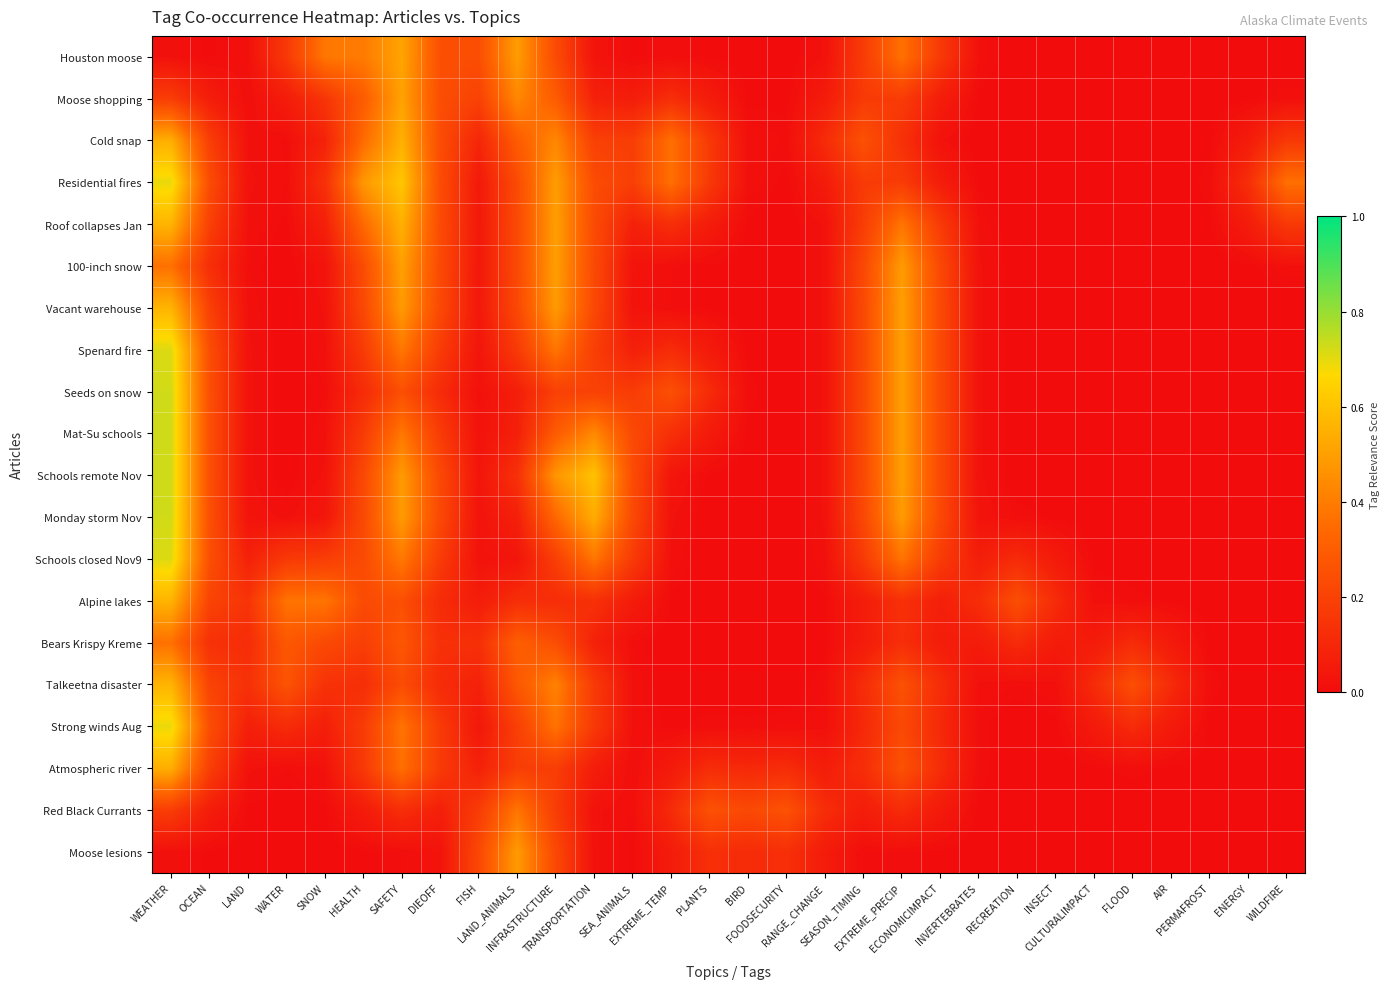

Reading left to right, what are all the values shown in this chart?

Houston moose: WEATHER=0.0	OCEAN=0.0	LAND=0.0	WATER=0.2	SNOW=0.4	HEALTH=0.4	SAFETY=0.5	DIEOFF=0.3	FISH=0.2	LAND_ANIMALS=0.5	INFRASTRUCTURE=0.2	TRANSPORTATION=0.0	SEA_ANIMALS=0.0	EXTREME_TEMP=0.0	PLANTS=0.0	BIRD=0.0	FOODSECURITY=0.0	RANGE_CHANGE=0.0	SEASON_TIMING=0.2	EXTREME_PRECIP=0.4	ECONOMICIMPACT=0.2	INVERTEBRATES=0.0	RECREATION=0.0	INSECT=0.0	CULTURALIMPACT=0.0	FLOOD=0.0	AIR=0.0	PERMAFROST=0.0	ENERGY=0.0	WILDFIRE=0.0
Moose shopping: WEATHER=0.2	OCEAN=0.1	LAND=0.0	WATER=0.1	SNOW=0.2	HEALTH=0.3	SAFETY=0.5	DIEOFF=0.2	FISH=0.2	LAND_ANIMALS=0.4	INFRASTRUCTURE=0.3	TRANSPORTATION=0.1	SEA_ANIMALS=0.1	EXTREME_TEMP=0.1	PLANTS=0.1	BIRD=0.0	FOODSECURITY=0.0	RANGE_CHANGE=0.1	SEASON_TIMING=0.2	EXTREME_PRECIP=0.2	ECONOMICIMPACT=0.1	INVERTEBRATES=0.0	RECREATION=0.0	INSECT=0.0	CULTURALIMPACT=0.0	FLOOD=0.0	AIR=0.0	PERMAFROST=0.0	ENERGY=0.0	WILDFIRE=0.0
Cold snap: WEATHER=0.5	OCEAN=0.2	LAND=0.0	WATER=0.0	SNOW=0.1	HEALTH=0.3	SAFETY=0.6	DIEOFF=0.2	FISH=0.1	LAND_ANIMALS=0.3	INFRASTRUCTURE=0.4	TRANSPORTATION=0.2	SEA_ANIMALS=0.2	EXTREME_TEMP=0.4	PLANTS=0.2	BIRD=0.0	FOODSECURITY=0.0	RANGE_CHANGE=0.1	SEASON_TIMING=0.3	EXTREME_PRECIP=0.1	ECONOMICIMPACT=0.0	INVERTEBRATES=0.0	RECREATION=0.0	INSECT=0.0	CULTURALIMPACT=0.0	FLOOD=0.0	AIR=0.0	PERMAFROST=0.0	ENERGY=0.1	WILDFIRE=0.2
Residential fires: WEATHER=0.7	OCEAN=0.2	LAND=0.0	WATER=0.0	SNOW=0.1	HEALTH=0.5	SAFETY=0.6	DIEOFF=0.2	FISH=0.0	LAND_ANIMALS=0.2	INFRASTRUCTURE=0.5	TRANSPORTATION=0.2	SEA_ANIMALS=0.2	EXTREME_TEMP=0.4	PLANTS=0.2	BIRD=0.0	FOODSECURITY=0.0	RANGE_CHANGE=0.1	SEASON_TIMING=0.2	EXTREME_PRECIP=0.2	ECONOMICIMPACT=0.1	INVERTEBRATES=0.0	RECREATION=0.0	INSECT=0.0	CULTURALIMPACT=0.0	FLOOD=0.0	AIR=0.0	PERMAFROST=0.0	ENERGY=0.1	WILDFIRE=0.4
Roof collapses Jan: WEATHER=0.6	OCEAN=0.2	LAND=0.0	WATER=0.0	SNOW=0.1	HEALTH=0.3	SAFETY=0.6	DIEOFF=0.2	FISH=0.0	LAND_ANIMALS=0.2	INFRASTRUCTURE=0.5	TRANSPORTATION=0.2	SEA_ANIMALS=0.1	EXTREME_TEMP=0.1	PLANTS=0.1	BIRD=0.0	FOODSECURITY=0.0	RANGE_CHANGE=0.0	SEASON_TIMING=0.2	EXTREME_PRECIP=0.4	ECONOMICIMPACT=0.2	INVERTEBRATES=0.0	RECREATION=0.0	INSECT=0.0	CULTURALIMPACT=0.0	FLOOD=0.0	AIR=0.0	PERMAFROST=0.0	ENERGY=0.1	WILDFIRE=0.2
100-inch snow: WEATHER=0.4	OCEAN=0.1	LAND=0.0	WATER=0.0	SNOW=0.0	HEALTH=0.2	SAFETY=0.5	DIEOFF=0.2	FISH=0.0	LAND_ANIMALS=0.2	INFRASTRUCTURE=0.5	TRANSPORTATION=0.2	SEA_ANIMALS=0.0	EXTREME_TEMP=0.0	PLANTS=0.0	BIRD=0.0	FOODSECURITY=0.0	RANGE_CHANGE=0.0	SEASON_TIMING=0.2	EXTREME_PRECIP=0.5	ECONOMICIMPACT=0.2	INVERTEBRATES=0.0	RECREATION=0.0	INSECT=0.0	CULTURALIMPACT=0.0	FLOOD=0.0	AIR=0.0	PERMAFROST=0.0	ENERGY=0.0	WILDFIRE=0.0
Vacant warehouse: WEATHER=0.6	OCEAN=0.2	LAND=0.0	WATER=0.0	SNOW=0.0	HEALTH=0.2	SAFETY=0.5	DIEOFF=0.2	FISH=0.0	LAND_ANIMALS=0.2	INFRASTRUCTURE=0.5	TRANSPORTATION=0.2	SEA_ANIMALS=0.0	EXTREME_TEMP=0.0	PLANTS=0.0	BIRD=0.0	FOODSECURITY=0.0	RANGE_CHANGE=0.0	SEASON_TIMING=0.2	EXTREME_PRECIP=0.5	ECONOMICIMPACT=0.2	INVERTEBRATES=0.0	RECREATION=0.0	INSECT=0.0	CULTURALIMPACT=0.0	FLOOD=0.0	AIR=0.0	PERMAFROST=0.0	ENERGY=0.0	WILDFIRE=0.0
Spenard fire: WEATHER=0.7	OCEAN=0.2	LAND=0.0	WATER=0.0	SNOW=0.0	HEALTH=0.2	SAFETY=0.4	DIEOFF=0.2	FISH=0.0	LAND_ANIMALS=0.2	INFRASTRUCTURE=0.4	TRANSPORTATION=0.2	SEA_ANIMALS=0.1	EXTREME_TEMP=0.1	PLANTS=0.1	BIRD=0.0	FOODSECURITY=0.0	RANGE_CHANGE=0.0	SEASON_TIMING=0.2	EXTREME_PRECIP=0.5	ECONOMICIMPACT=0.2	INVERTEBRATES=0.0	RECREATION=0.0	INSECT=0.0	CULTURALIMPACT=0.0	FLOOD=0.0	AIR=0.0	PERMAFROST=0.0	ENERGY=0.0	WILDFIRE=0.0
Seeds on snow: WEATHER=0.7	OCEAN=0.3	LAND=0.0	WATER=0.0	SNOW=0.0	HEALTH=0.1	SAFETY=0.2	DIEOFF=0.1	FISH=0.0	LAND_ANIMALS=0.1	INFRASTRUCTURE=0.2	TRANSPORTATION=0.2	SEA_ANIMALS=0.2	EXTREME_TEMP=0.3	PLANTS=0.1	BIRD=0.0	FOODSECURITY=0.0	RANGE_CHANGE=0.0	SEASON_TIMING=0.2	EXTREME_PRECIP=0.5	ECONOMICIMPACT=0.2	INVERTEBRATES=0.0	RECREATION=0.0	INSECT=0.0	CULTURALIMPACT=0.0	FLOOD=0.0	AIR=0.0	PERMAFROST=0.0	ENERGY=0.0	WILDFIRE=0.0
Mat-Su schools: WEATHER=0.7	OCEAN=0.3	LAND=0.0	WATER=0.0	SNOW=0.0	HEALTH=0.2	SAFETY=0.4	DIEOFF=0.2	FISH=0.0	LAND_ANIMALS=0.1	INFRASTRUCTURE=0.3	TRANSPORTATION=0.4	SEA_ANIMALS=0.2	EXTREME_TEMP=0.1	PLANTS=0.1	BIRD=0.0	FOODSECURITY=0.0	RANGE_CHANGE=0.0	SEASON_TIMING=0.2	EXTREME_PRECIP=0.5	ECONOMICIMPACT=0.2	INVERTEBRATES=0.0	RECREATION=0.0	INSECT=0.0	CULTURALIMPACT=0.0	FLOOD=0.0	AIR=0.0	PERMAFROST=0.0	ENERGY=0.0	WILDFIRE=0.0
Schools remote Nov: WEATHER=0.7	OCEAN=0.3	LAND=0.0	WATER=0.0	SNOW=0.0	HEALTH=0.2	SAFETY=0.5	DIEOFF=0.2	FISH=0.0	LAND_ANIMALS=0.1	INFRASTRUCTURE=0.5	TRANSPORTATION=0.6	SEA_ANIMALS=0.2	EXTREME_TEMP=0.0	PLANTS=0.0	BIRD=0.0	FOODSECURITY=0.0	RANGE_CHANGE=0.0	SEASON_TIMING=0.2	EXTREME_PRECIP=0.5	ECONOMICIMPACT=0.2	INVERTEBRATES=0.0	RECREATION=0.0	INSECT=0.0	CULTURALIMPACT=0.0	FLOOD=0.0	AIR=0.0	PERMAFROST=0.0	ENERGY=0.0	WILDFIRE=0.0
Monday storm Nov: WEATHER=0.7	OCEAN=0.3	LAND=0.0	WATER=0.0	SNOW=0.0	HEALTH=0.2	SAFETY=0.5	DIEOFF=0.2	FISH=0.0	LAND_ANIMALS=0.1	INFRASTRUCTURE=0.3	TRANSPORTATION=0.5	SEA_ANIMALS=0.2	EXTREME_TEMP=0.0	PLANTS=0.0	BIRD=0.0	FOODSECURITY=0.0	RANGE_CHANGE=0.0	SEASON_TIMING=0.2	EXTREME_PRECIP=0.5	ECONOMICIMPACT=0.2	INVERTEBRATES=0.0	RECREATION=0.0	INSECT=0.0	CULTURALIMPACT=0.0	FLOOD=0.0	AIR=0.0	PERMAFROST=0.0	ENERGY=0.0	WILDFIRE=0.0
Schools closed Nov9: WEATHER=0.7	OCEAN=0.2	LAND=0.1	WATER=0.2	SNOW=0.2	HEALTH=0.2	SAFETY=0.4	DIEOFF=0.2	FISH=0.0	LAND_ANIMALS=0.0	INFRASTRUCTURE=0.2	TRANSPORTATION=0.4	SEA_ANIMALS=0.2	EXTREME_TEMP=0.0	PLANTS=0.0	BIRD=0.0	FOODSECURITY=0.0	RANGE_CHANGE=0.0	SEASON_TIMING=0.2	EXTREME_PRECIP=0.4	ECONOMICIMPACT=0.2	INVERTEBRATES=0.1	RECREATION=0.1	INSECT=0.1	CULTURALIMPACT=0.0	FLOOD=0.0	AIR=0.0	PERMAFROST=0.0	ENERGY=0.0	WILDFIRE=0.0
Alpine lakes: WEATHER=0.6	OCEAN=0.2	LAND=0.1	WATER=0.4	SNOW=0.4	HEALTH=0.2	SAFETY=0.3	DIEOFF=0.1	FISH=0.1	LAND_ANIMALS=0.1	INFRASTRUCTURE=0.1	TRANSPORTATION=0.1	SEA_ANIMALS=0.1	EXTREME_TEMP=0.0	PLANTS=0.0	BIRD=0.0	FOODSECURITY=0.0	RANGE_CHANGE=0.0	SEASON_TIMING=0.1	EXTREME_PRECIP=0.1	ECONOMICIMPACT=0.1	INVERTEBRATES=0.1	RECREATION=0.2	INSECT=0.1	CULTURALIMPACT=0.0	FLOOD=0.0	AIR=0.0	PERMAFROST=0.0	ENERGY=0.0	WILDFIRE=0.0
Bears Krispy Kreme: WEATHER=0.4	OCEAN=0.1	LAND=0.1	WATER=0.3	SNOW=0.2	HEALTH=0.2	SAFETY=0.3	DIEOFF=0.1	FISH=0.1	LAND_ANIMALS=0.3	INFRASTRUCTURE=0.2	TRANSPORTATION=0.1	SEA_ANIMALS=0.0	EXTREME_TEMP=0.0	PLANTS=0.0	BIRD=0.0	FOODSECURITY=0.0	RANGE_CHANGE=0.0	SEASON_TIMING=0.1	EXTREME_PRECIP=0.1	ECONOMICIMPACT=0.1	INVERTEBRATES=0.1	RECREATION=0.1	INSECT=0.1	CULTURALIMPACT=0.1	FLOOD=0.1	AIR=0.1	PERMAFROST=0.0	ENERGY=0.0	WILDFIRE=0.0
Talkeetna disaster: WEATHER=0.6	OCEAN=0.2	LAND=0.1	WATER=0.3	SNOW=0.1	HEALTH=0.1	SAFETY=0.2	DIEOFF=0.1	FISH=0.1	LAND_ANIMALS=0.3	INFRASTRUCTURE=0.4	TRANSPORTATION=0.2	SEA_ANIMALS=0.0	EXTREME_TEMP=0.0	PLANTS=0.0	BIRD=0.0	FOODSECURITY=0.0	RANGE_CHANGE=0.0	SEASON_TIMING=0.1	EXTREME_PRECIP=0.3	ECONOMICIMPACT=0.1	INVERTEBRATES=0.0	RECREATION=0.0	INSECT=0.0	CULTURALIMPACT=0.1	FLOOD=0.2	AIR=0.1	PERMAFROST=0.0	ENERGY=0.0	WILDFIRE=0.0
Strong winds Aug: WEATHER=0.7	OCEAN=0.2	LAND=0.1	WATER=0.1	SNOW=0.1	HEALTH=0.2	SAFETY=0.4	DIEOFF=0.2	FISH=0.0	LAND_ANIMALS=0.2	INFRASTRUCTURE=0.4	TRANSPORTATION=0.2	SEA_ANIMALS=0.0	EXTREME_TEMP=0.0	PLANTS=0.0	BIRD=0.0	FOODSECURITY=0.0	RANGE_CHANGE=0.0	SEASON_TIMING=0.1	EXTREME_PRECIP=0.2	ECONOMICIMPACT=0.1	INVERTEBRATES=0.0	RECREATION=0.0	INSECT=0.0	CULTURALIMPACT=0.1	FLOOD=0.1	AIR=0.1	PERMAFROST=0.0	ENERGY=0.0	WILDFIRE=0.0
Atmospheric river: WEATHER=0.5	OCEAN=0.2	LAND=0.0	WATER=0.0	SNOW=0.0	HEALTH=0.2	SAFETY=0.4	DIEOFF=0.2	FISH=0.1	LAND_ANIMALS=0.2	INFRASTRUCTURE=0.2	TRANSPORTATION=0.1	SEA_ANIMALS=0.0	EXTREME_TEMP=0.1	PLANTS=0.1	BIRD=0.1	FOODSECURITY=0.1	RANGE_CHANGE=0.1	SEASON_TIMING=0.1	EXTREME_PRECIP=0.3	ECONOMICIMPACT=0.1	INVERTEBRATES=0.0	RECREATION=0.0	INSECT=0.0	CULTURALIMPACT=0.0	FLOOD=0.0	AIR=0.0	PERMAFROST=0.0	ENERGY=0.0	WILDFIRE=0.0
Red Black Currants: WEATHER=0.2	OCEAN=0.1	LAND=0.0	WATER=0.0	SNOW=0.0	HEALTH=0.1	SAFETY=0.1	DIEOFF=0.1	FISH=0.2	LAND_ANIMALS=0.4	INFRASTRUCTURE=0.2	TRANSPORTATION=0.0	SEA_ANIMALS=0.0	EXTREME_TEMP=0.1	PLANTS=0.3	BIRD=0.2	FOODSECURITY=0.3	RANGE_CHANGE=0.1	SEASON_TIMING=0.1	EXTREME_PRECIP=0.1	ECONOMICIMPACT=0.1	INVERTEBRATES=0.0	RECREATION=0.0	INSECT=0.0	CULTURALIMPACT=0.0	FLOOD=0.0	AIR=0.0	PERMAFROST=0.0	ENERGY=0.0	WILDFIRE=0.0
Moose lesions: WEATHER=0.0	OCEAN=0.0	LAND=0.0	WATER=0.0	SNOW=0.0	HEALTH=0.0	SAFETY=0.0	DIEOFF=0.0	FISH=0.2	LAND_ANIMALS=0.5	INFRASTRUCTURE=0.2	TRANSPORTATION=0.0	SEA_ANIMALS=0.0	EXTREME_TEMP=0.1	PLANTS=0.1	BIRD=0.1	FOODSECURITY=0.1	RANGE_CHANGE=0.1	SEASON_TIMING=0.0	EXTREME_PRECIP=0.0	ECONOMICIMPACT=0.0	INVERTEBRATES=0.0	RECREATION=0.0	INSECT=0.0	CULTURALIMPACT=0.0	FLOOD=0.0	AIR=0.0	PERMAFROST=0.0	ENERGY=0.0	WILDFIRE=0.0